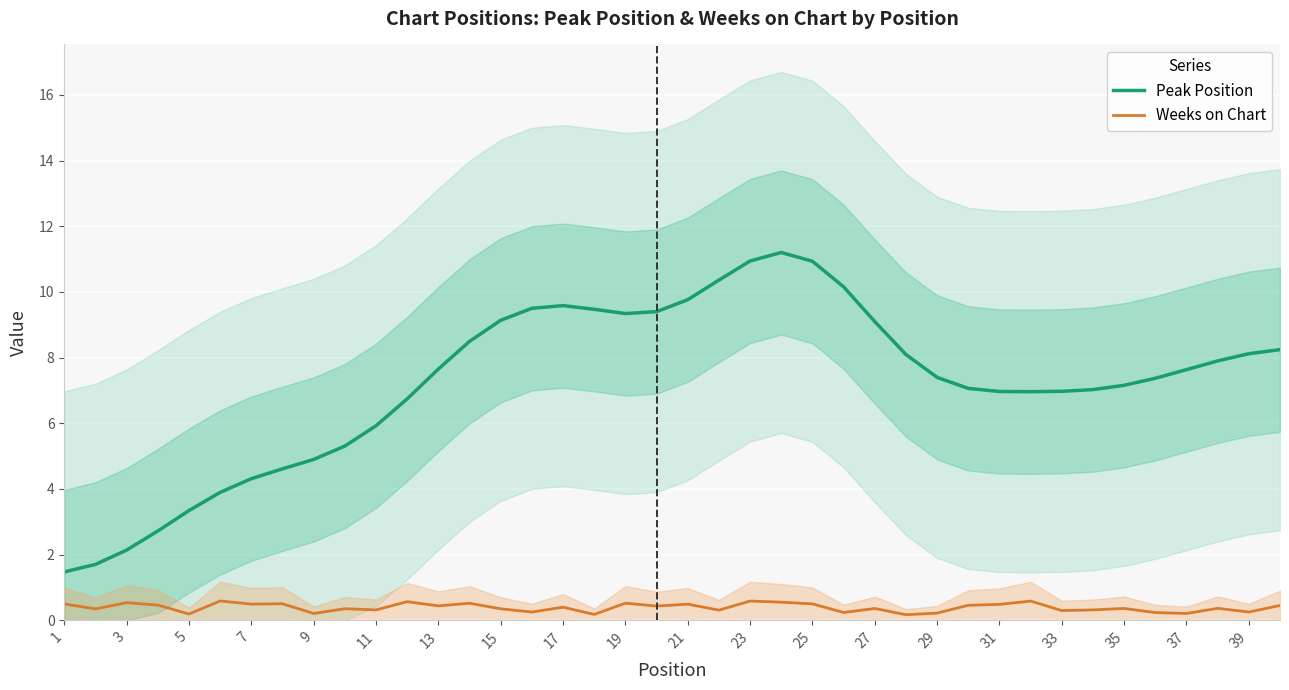

Which series has the largest total across all categories?

Peak Position